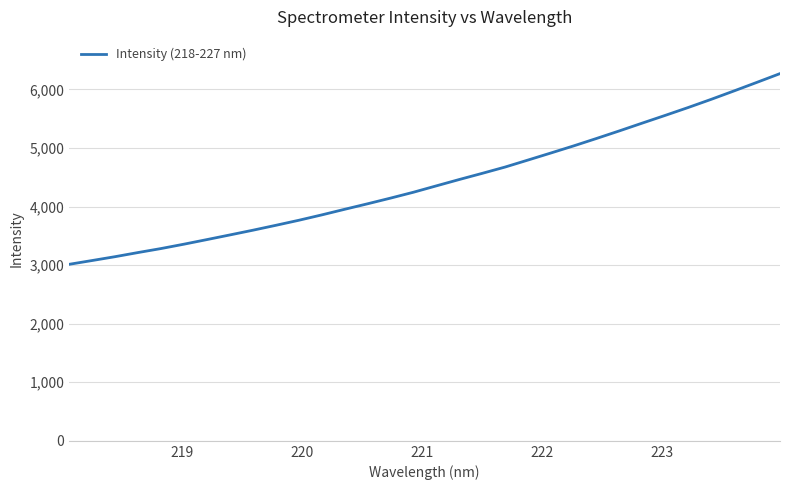

Reading left to right, transcribe all the data shown in this chart.

3014.9	3079.6	3145.2	3215.9	3284.0	3358.6	3437.0	3516.4	3596.8	3680.5	3766.5	3858.1	3954.0	4048.1	4145.0	4245.3	4354.4	4462.7	4567.9	4675.7	4795.4	4915.9	5038.0	5165.2	5295.0	5427.9	5559.5	5693.7	5832.7	5976.7	6123.2	6271.3